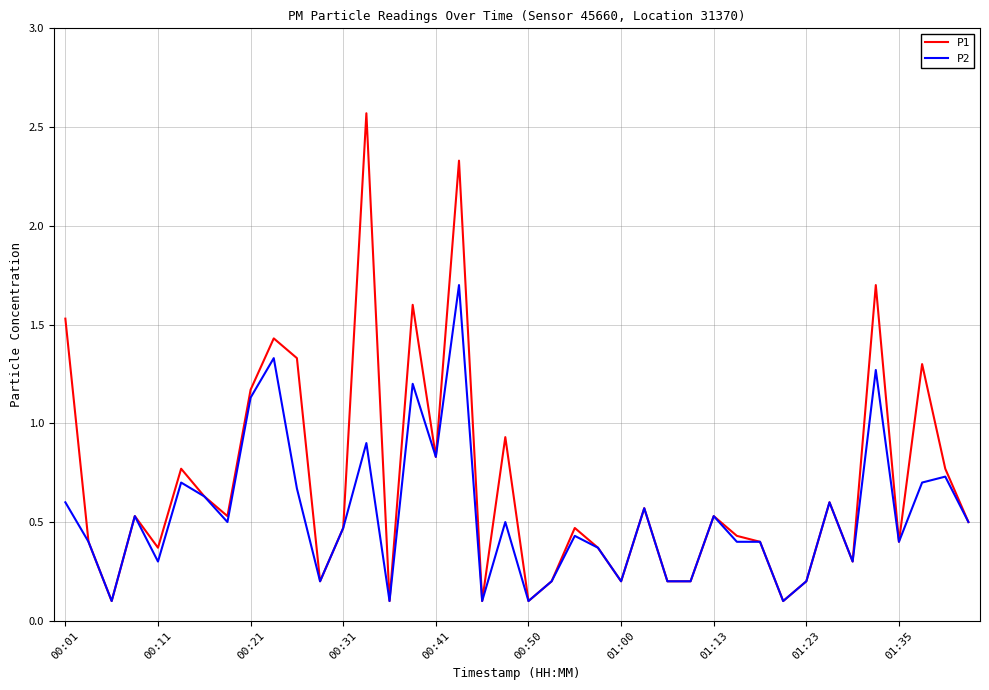

List the series in order of their peak value, highest first.

P1, P2